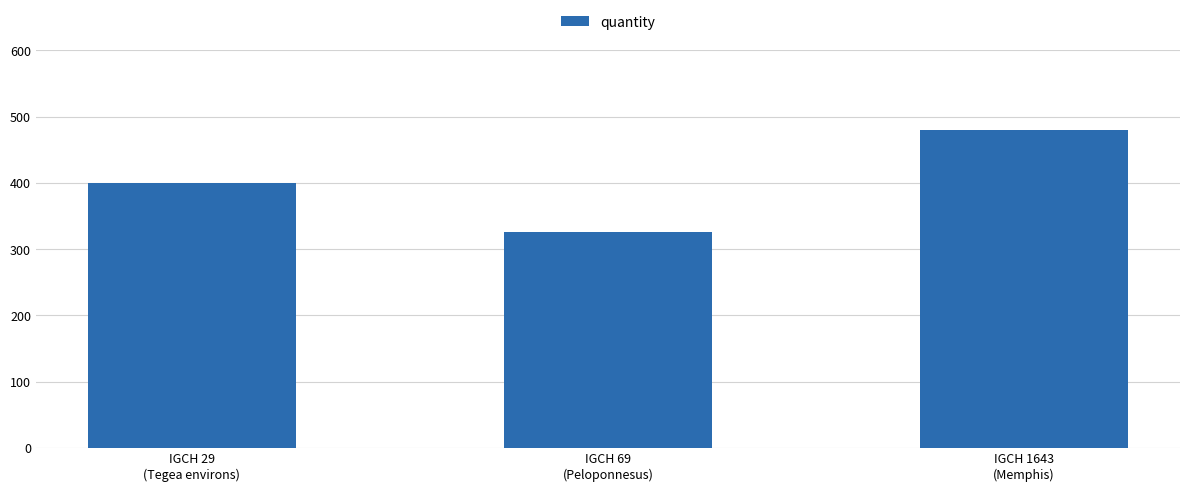

Which has a higher value, IGCH 1643
(Memphis) or IGCH 29
(Tegea environs)?

IGCH 1643
(Memphis)